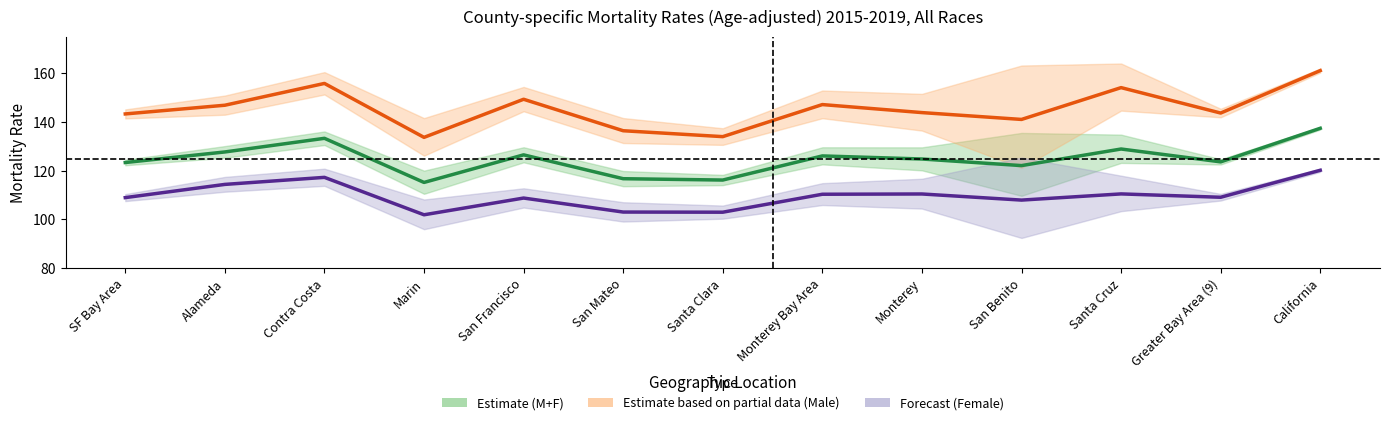

True or false: Forecast (Female) has a value of 101.9 at Marin.

True